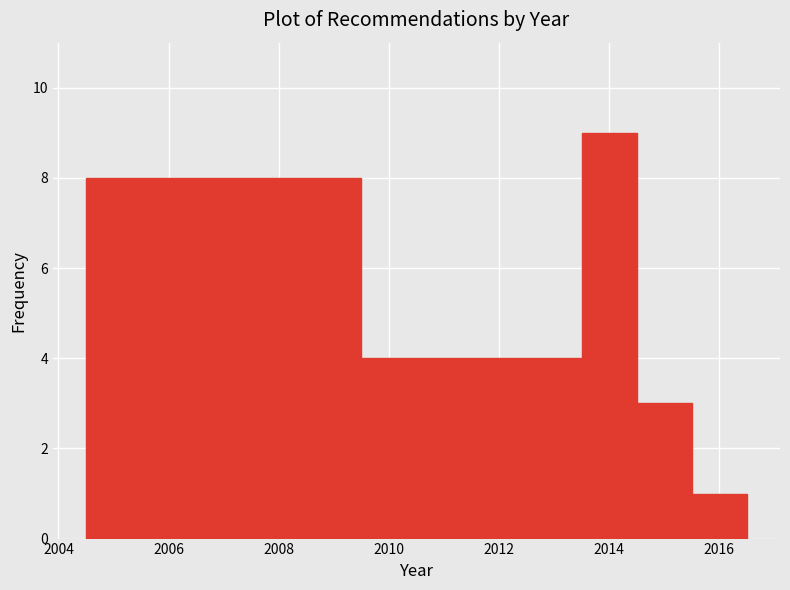

What is the height of the bar covering 2013.5 to 2014.5 on the x-axis? Neither the bar edges nor the heights are printed on the chart, so give them approximately, as read against the axes.

9